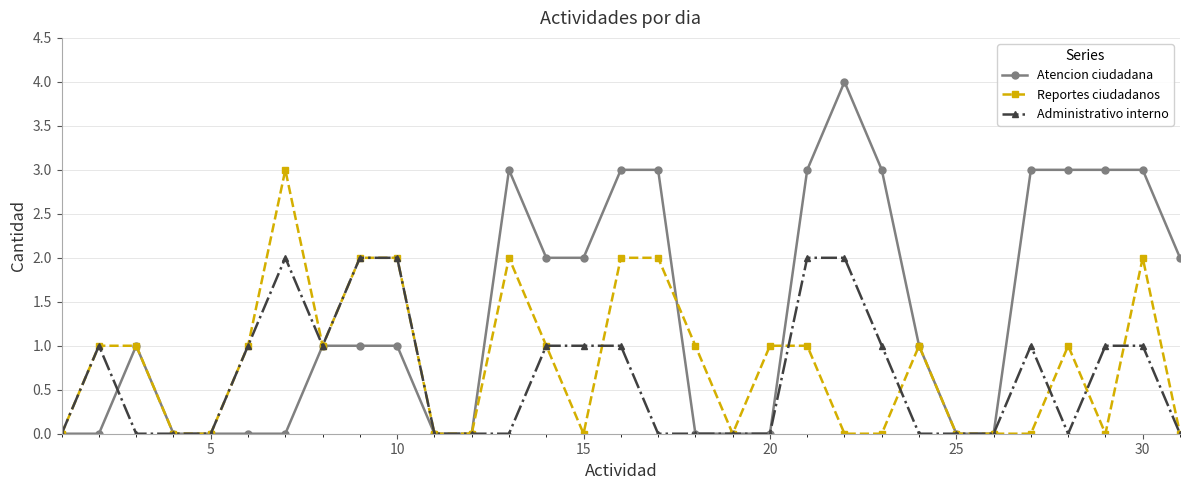

Which series has the largest total across all categories?

Atencion ciudadana